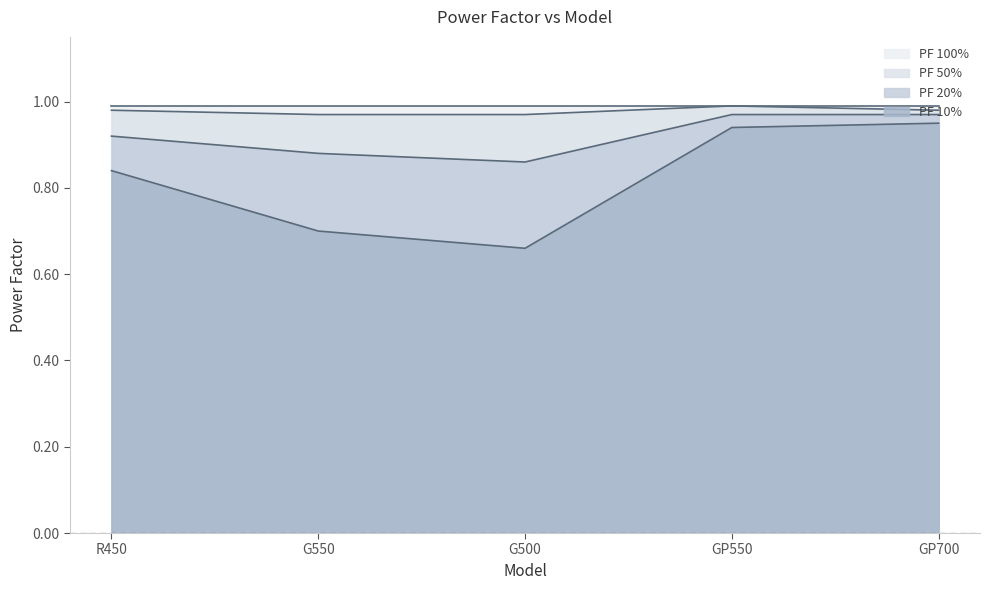

Is it true that PF 100% equals 1.0 at R450?

True